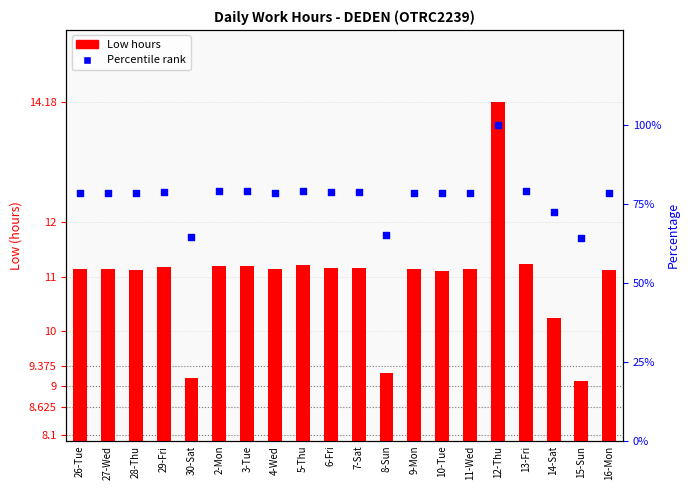

At how many categories does at least one series exceed 86?

1